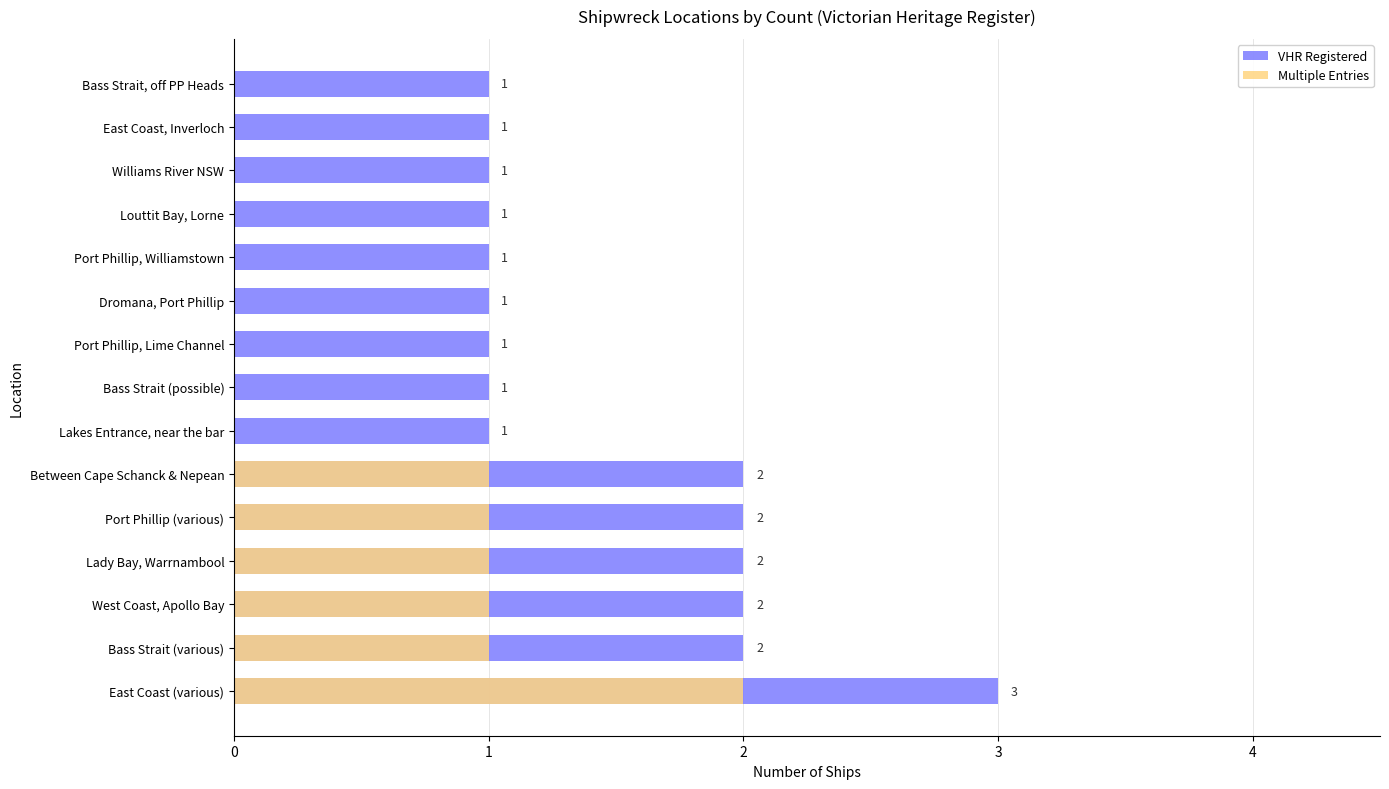

Are the bars horizontal?

Yes